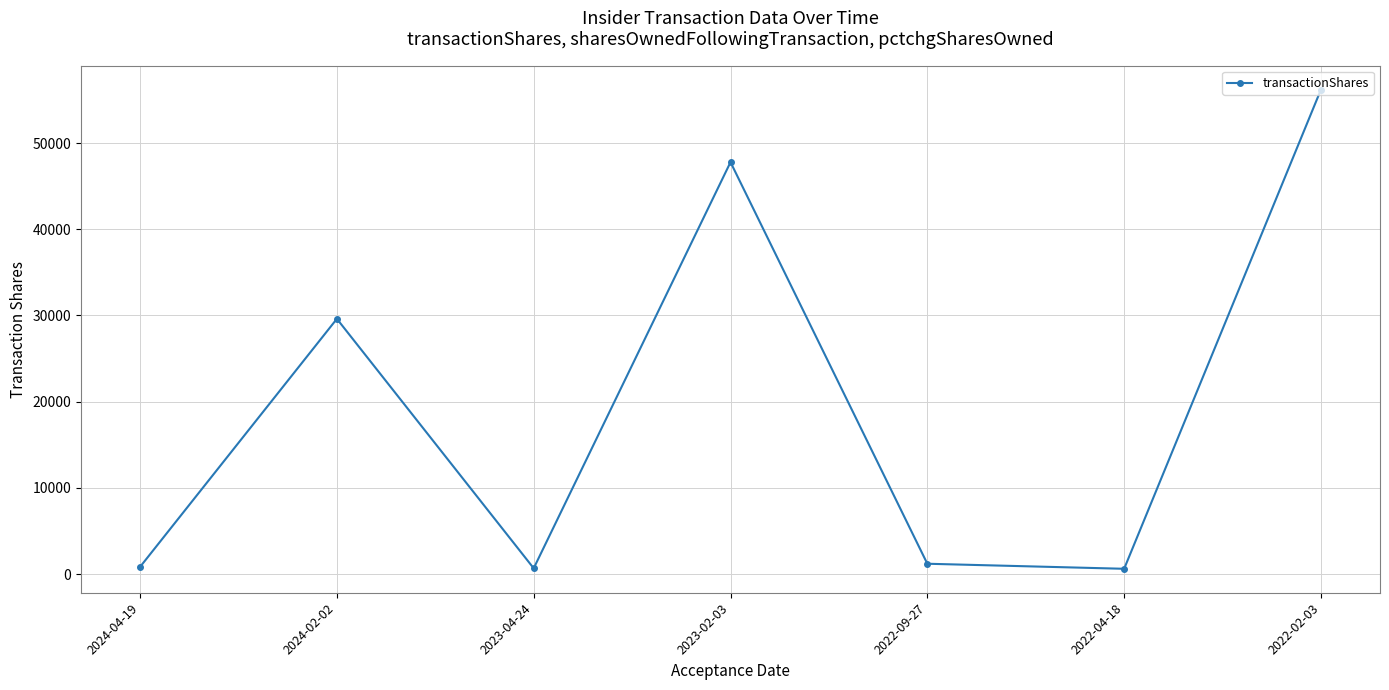

How many points are higher than both their immediate neighbors (excluding endpoints)?

2